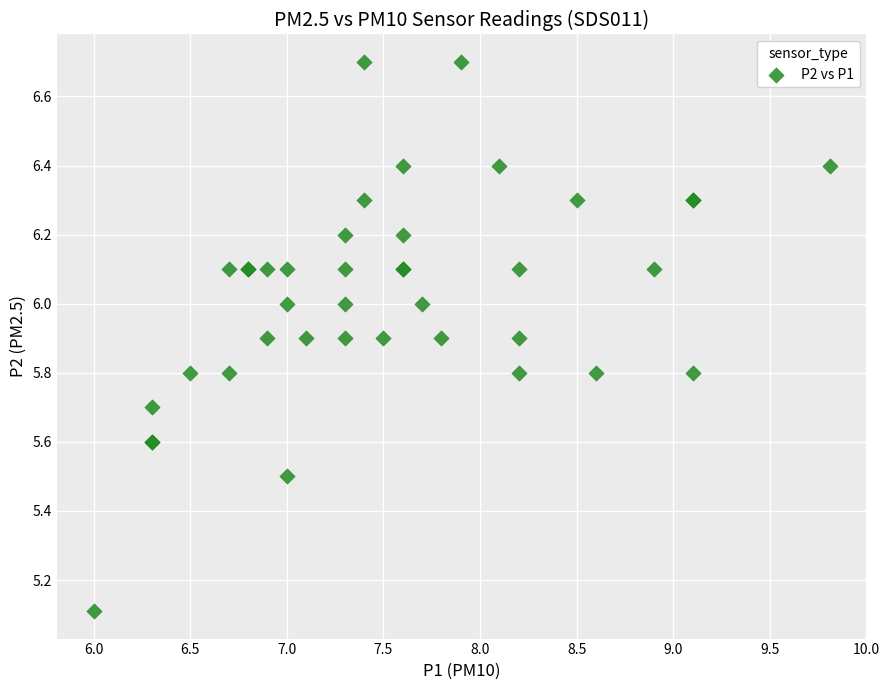

What Y value in the scatter plot is closest to 5?

5.1